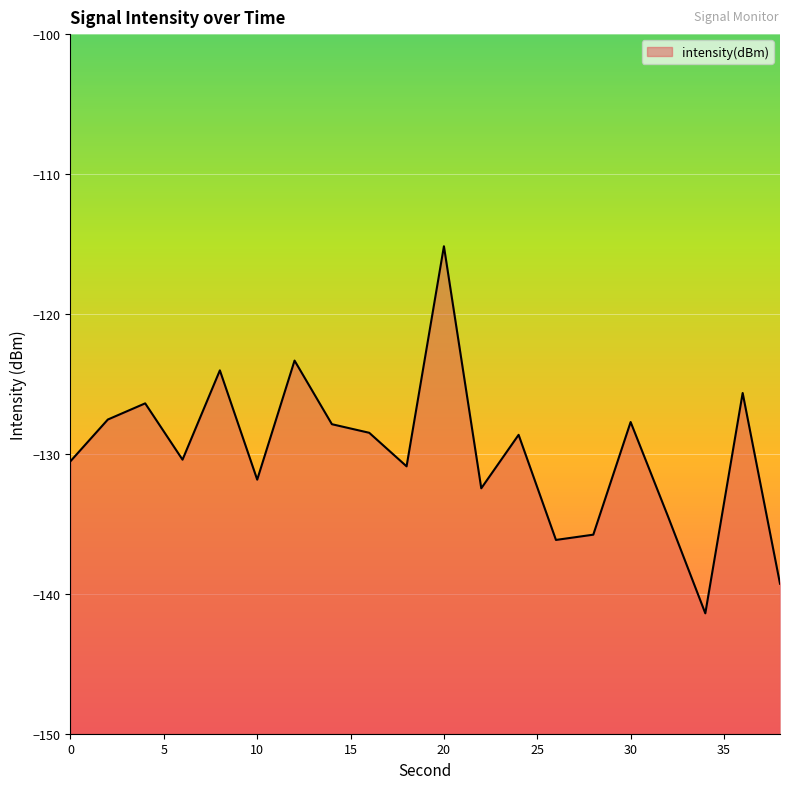

At which label is the value closest to -128?

14